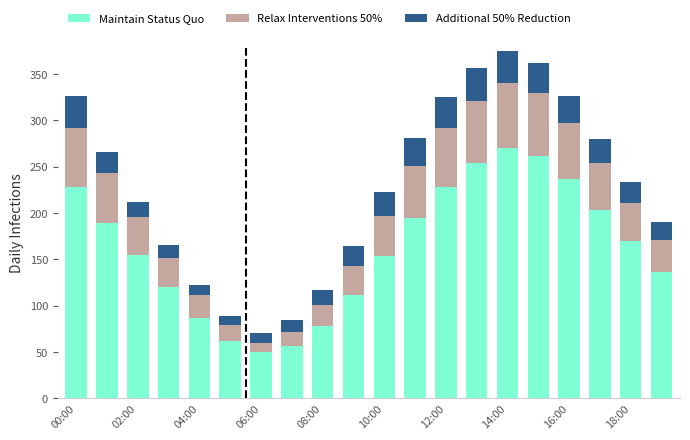

What is the minimum value for Maintain Status Quo?

50.0